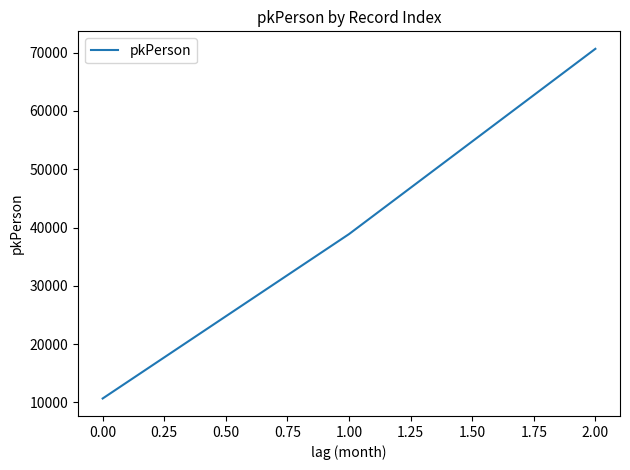

Which category has the highest value across all series?

2.00